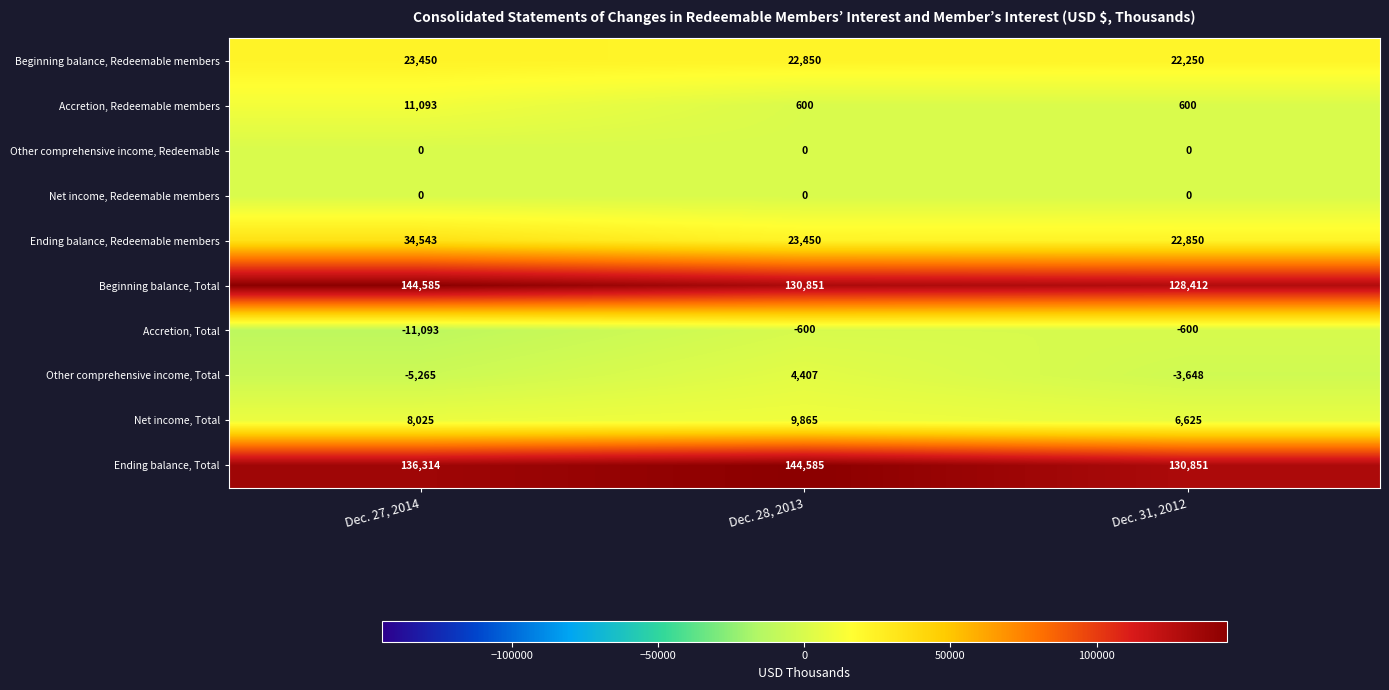

How many Accretion, Redeemable members values are between 600 and 11093?

3